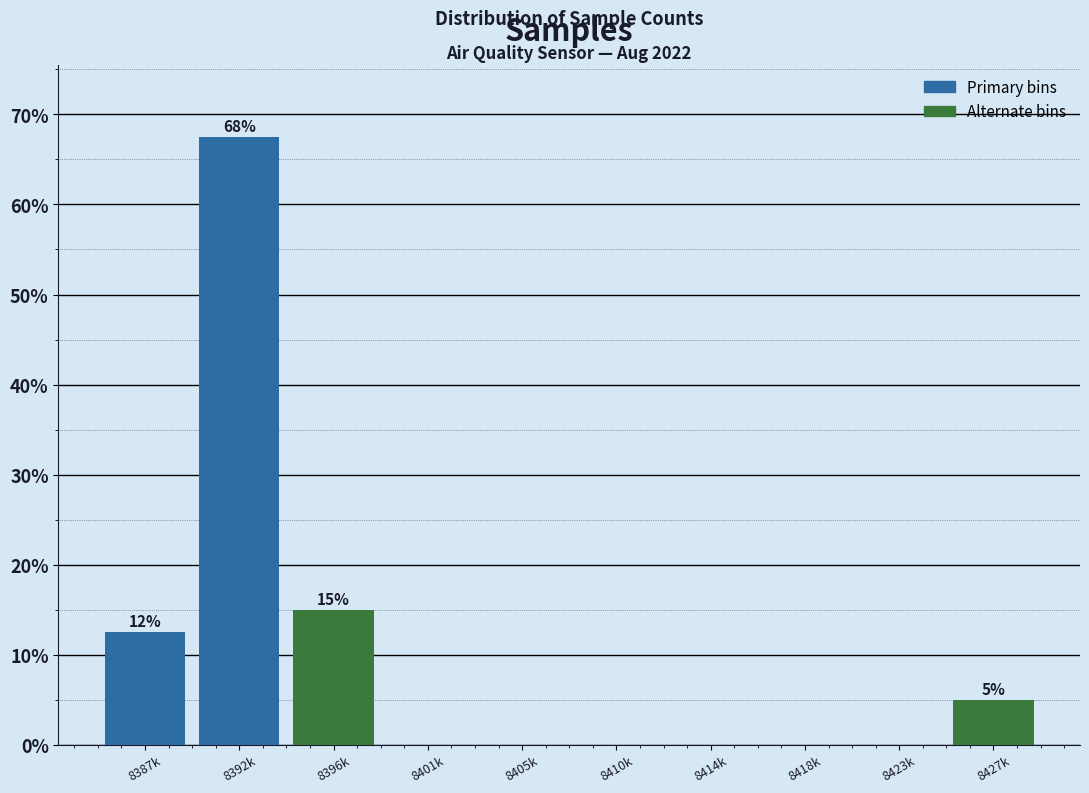

The value at 8401k is -21.3. True or false?

False